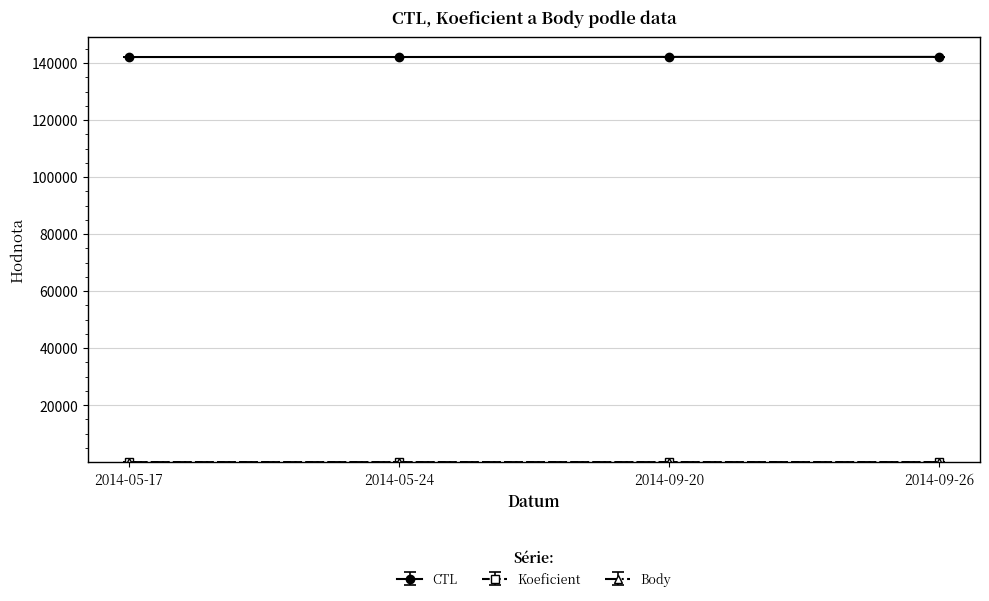

True or false: Body and CTL cross at least once.

False